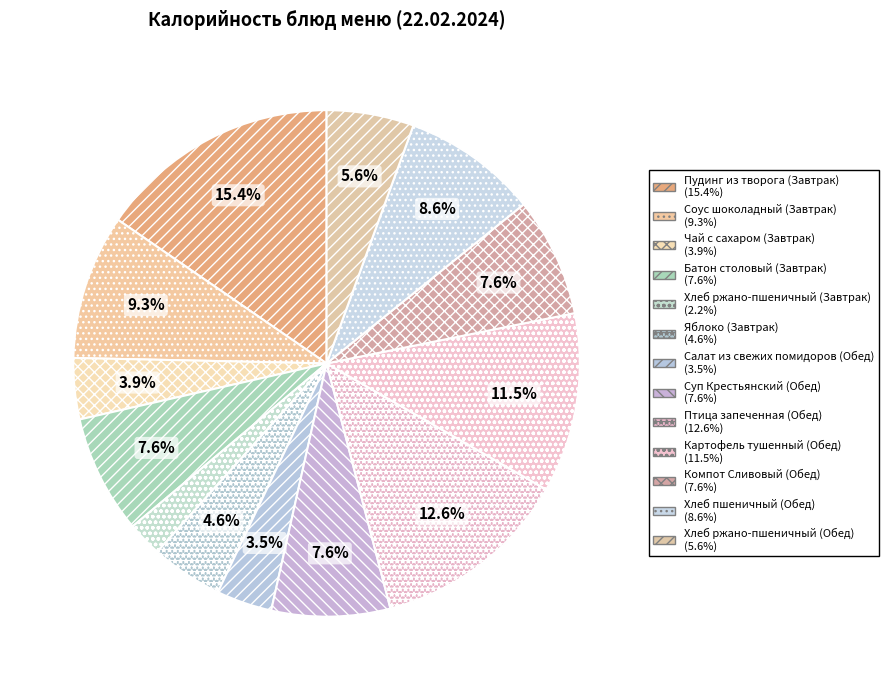

Which category has the biggest portion of the pie?

Пудинг из творога (Завтрак)